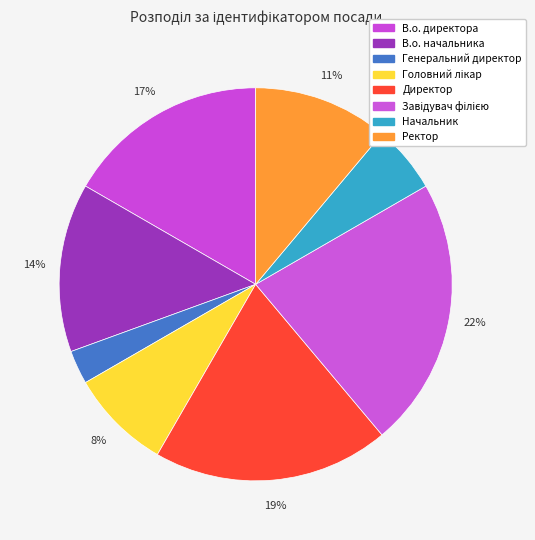

How many slices are in this pie chart?

8